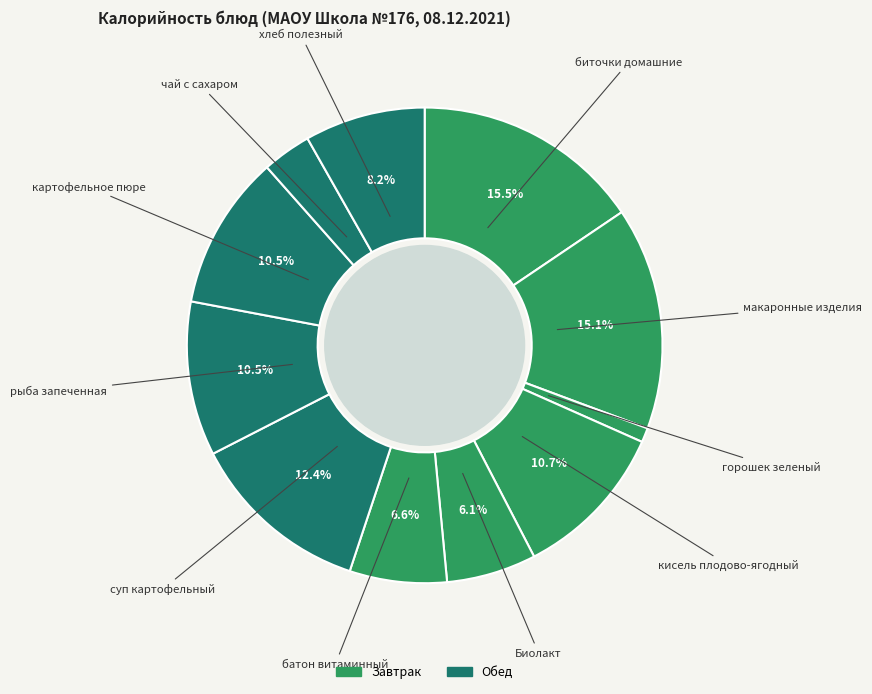

How many segments does this pie chart have?

11